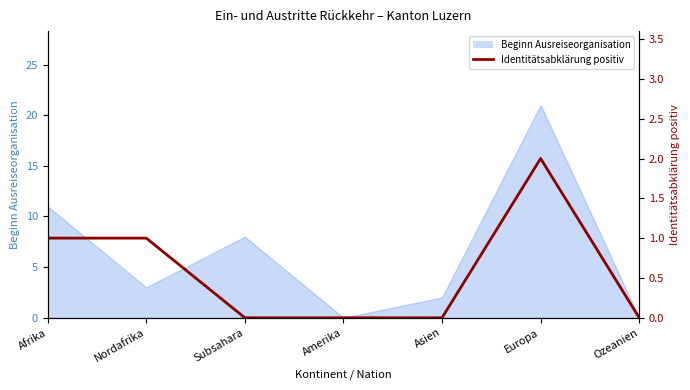

How many categories are shown in the chart?

7